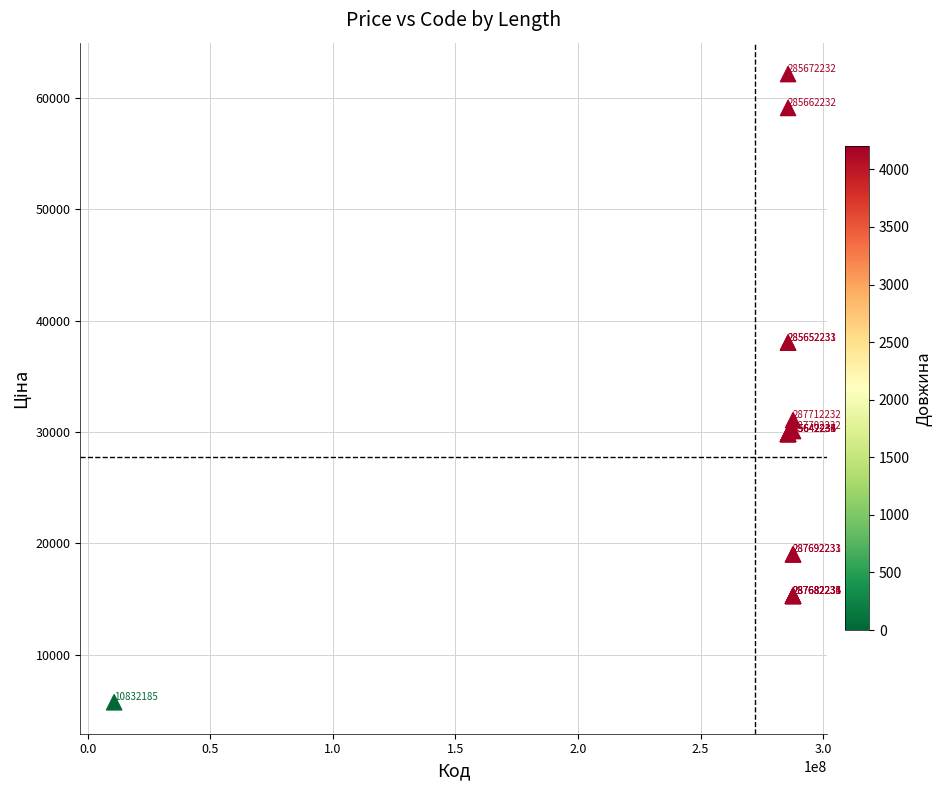

What Y value in the scatter plot is closest to 33926?

31058.4